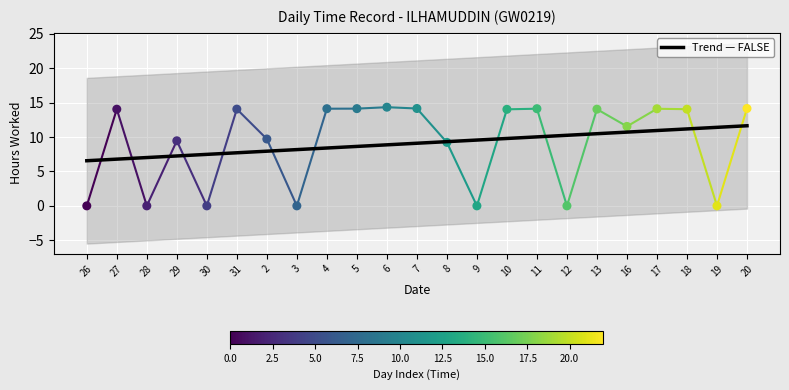

What is the change in value from 29 to 3?

-9.4